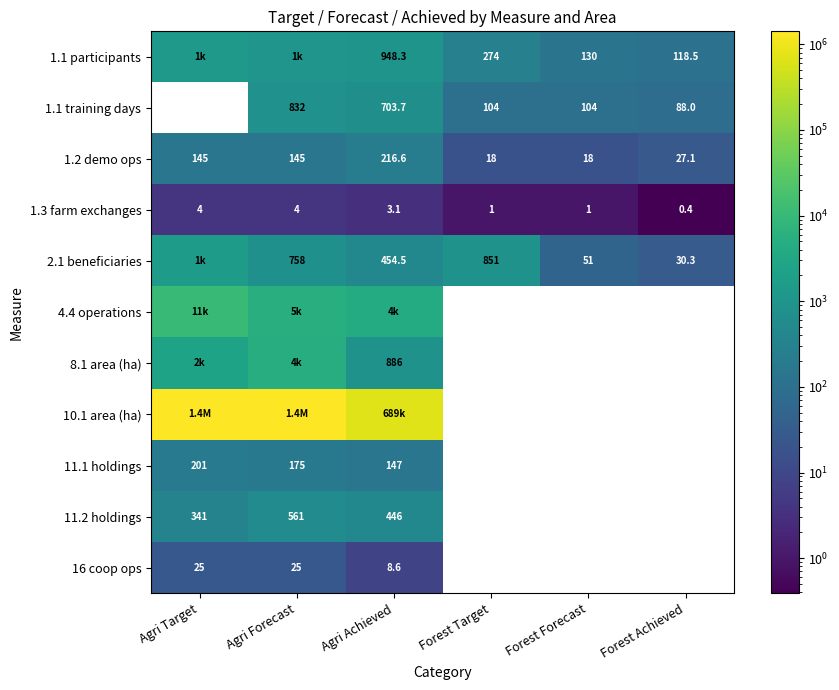

The value of 11.1 holdings at Agri Target is 92.0. True or false?

False